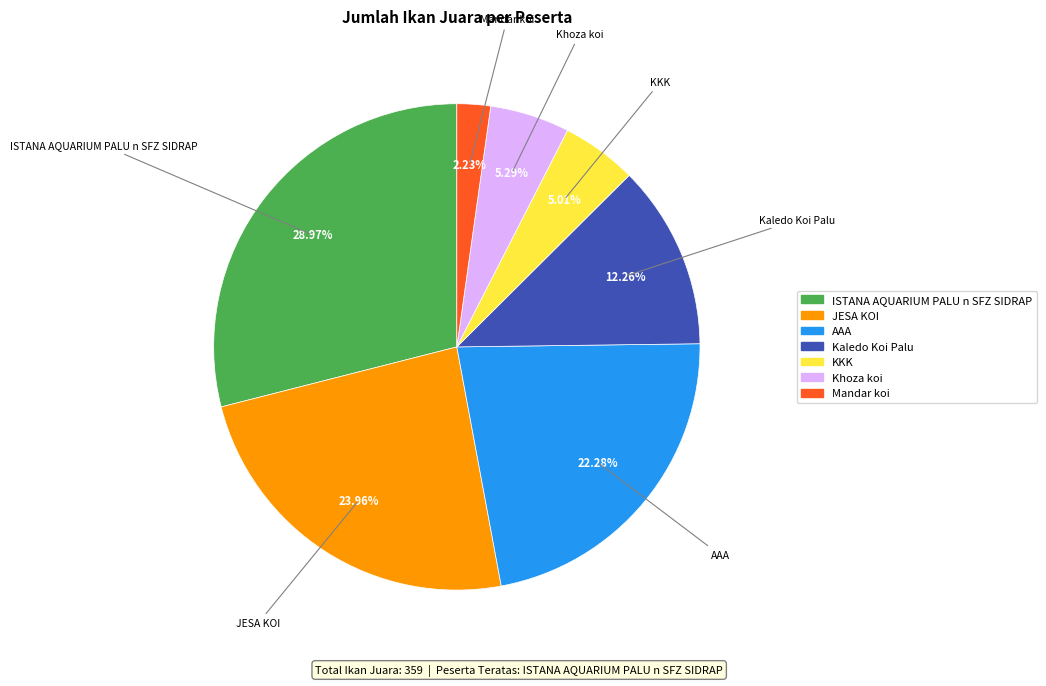

True or false: AAA accounts for 22% of the total.

True